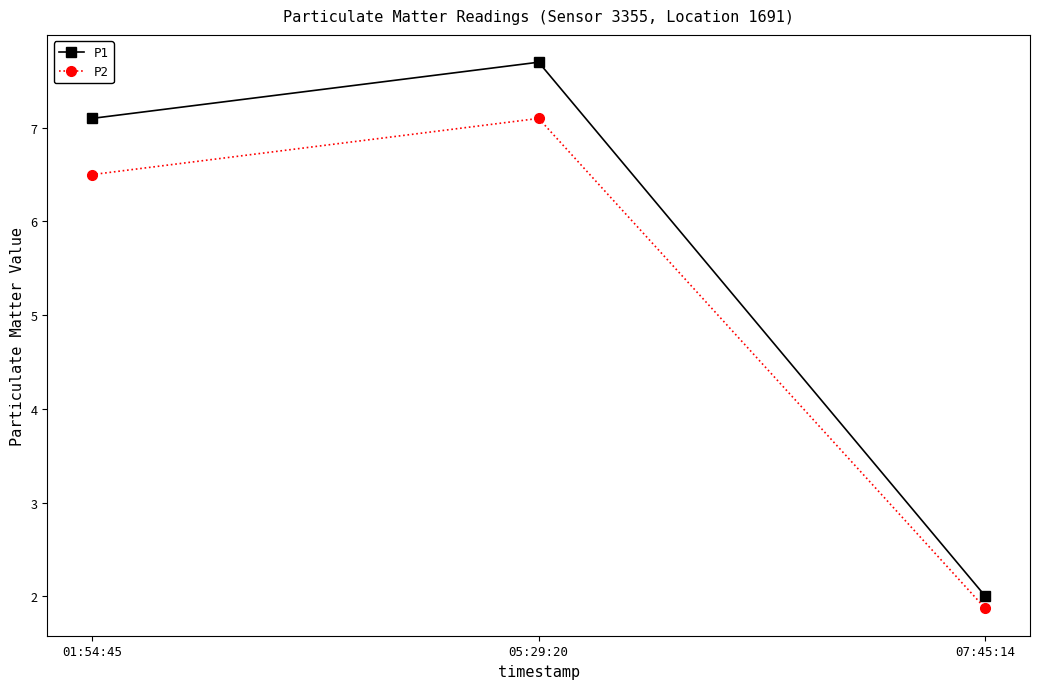

Which series has the largest total across all categories?

P1